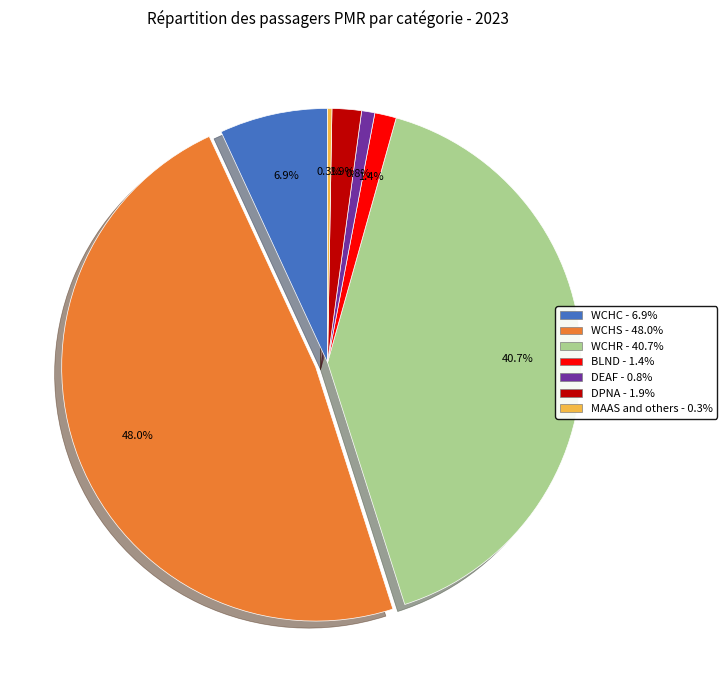

To the nearest percent, what is the difference between the WCHC and DEAF slice percentages?

6%